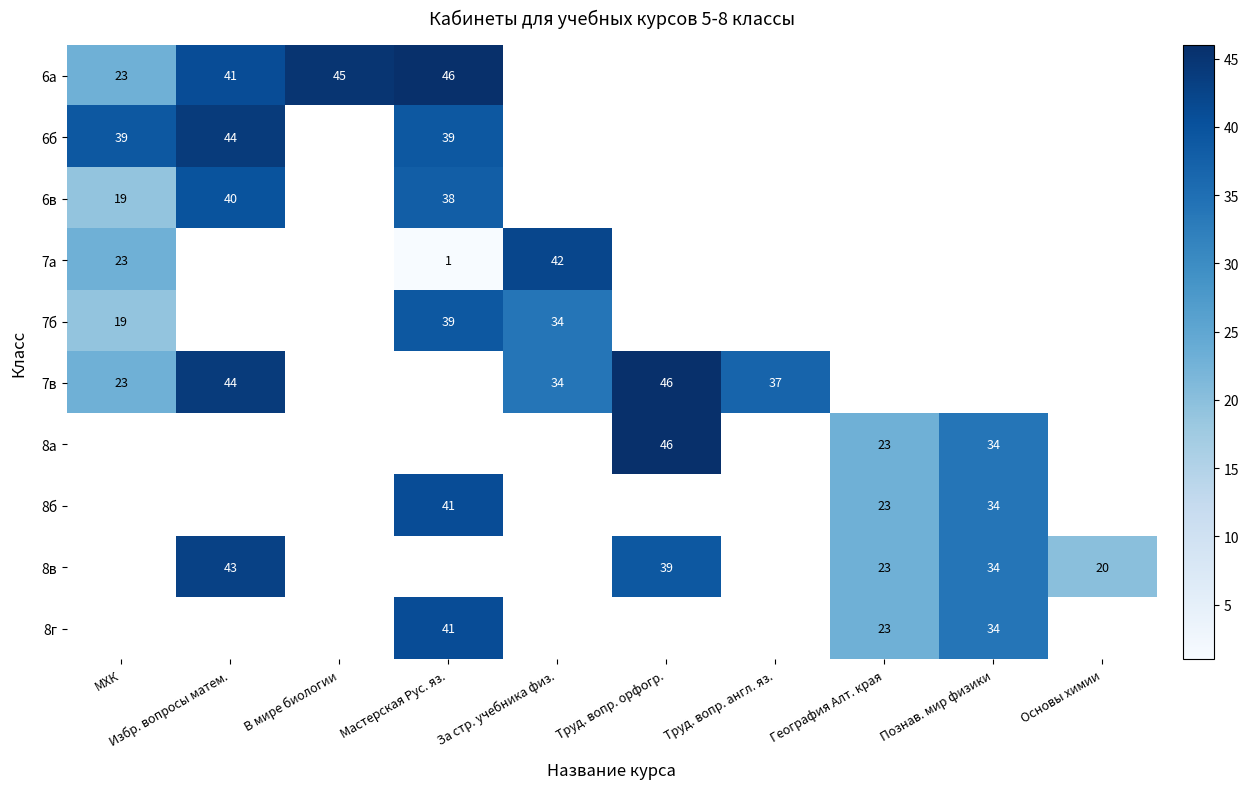

Is it true that 8в equals 46 at Познав. мир физики?

False